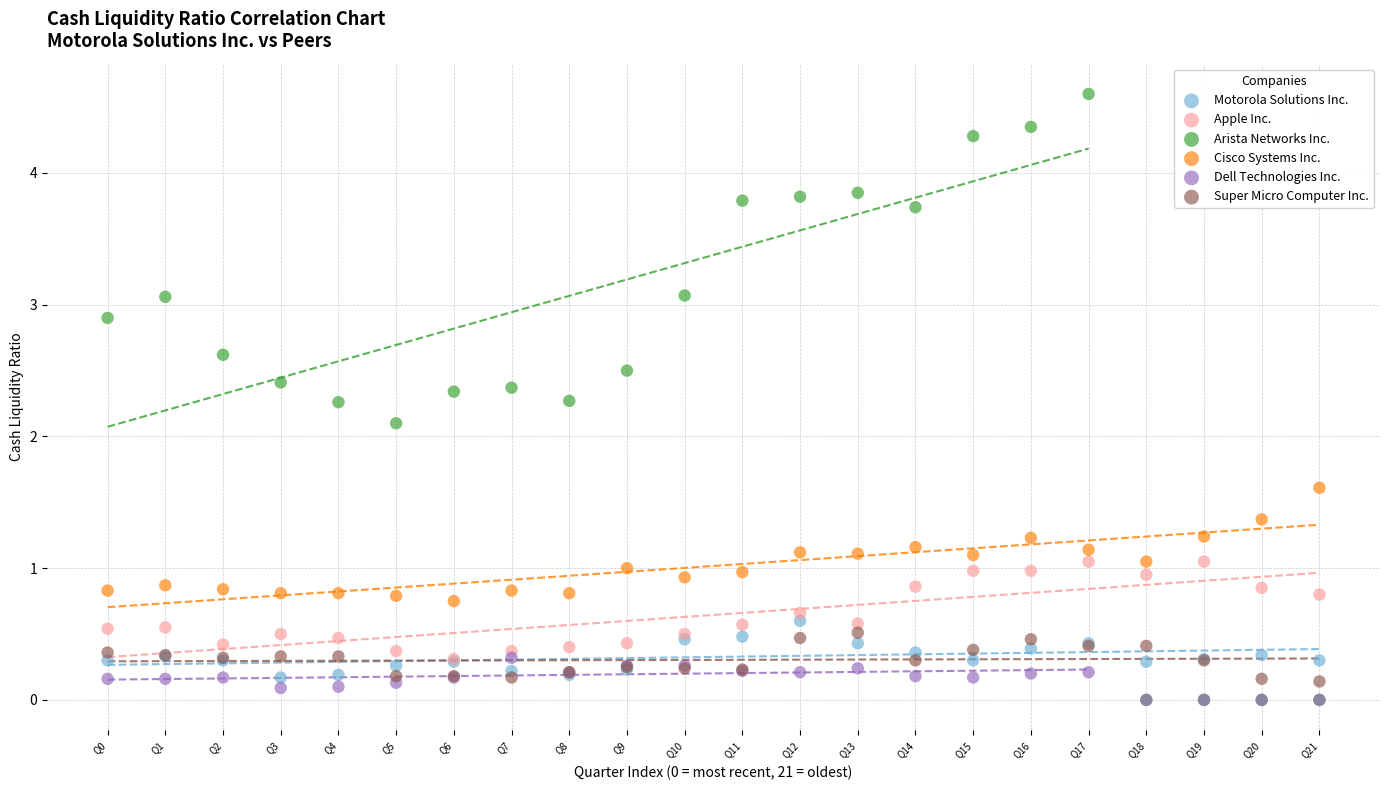

Which series contains the highest Y value?

Arista Networks Inc.